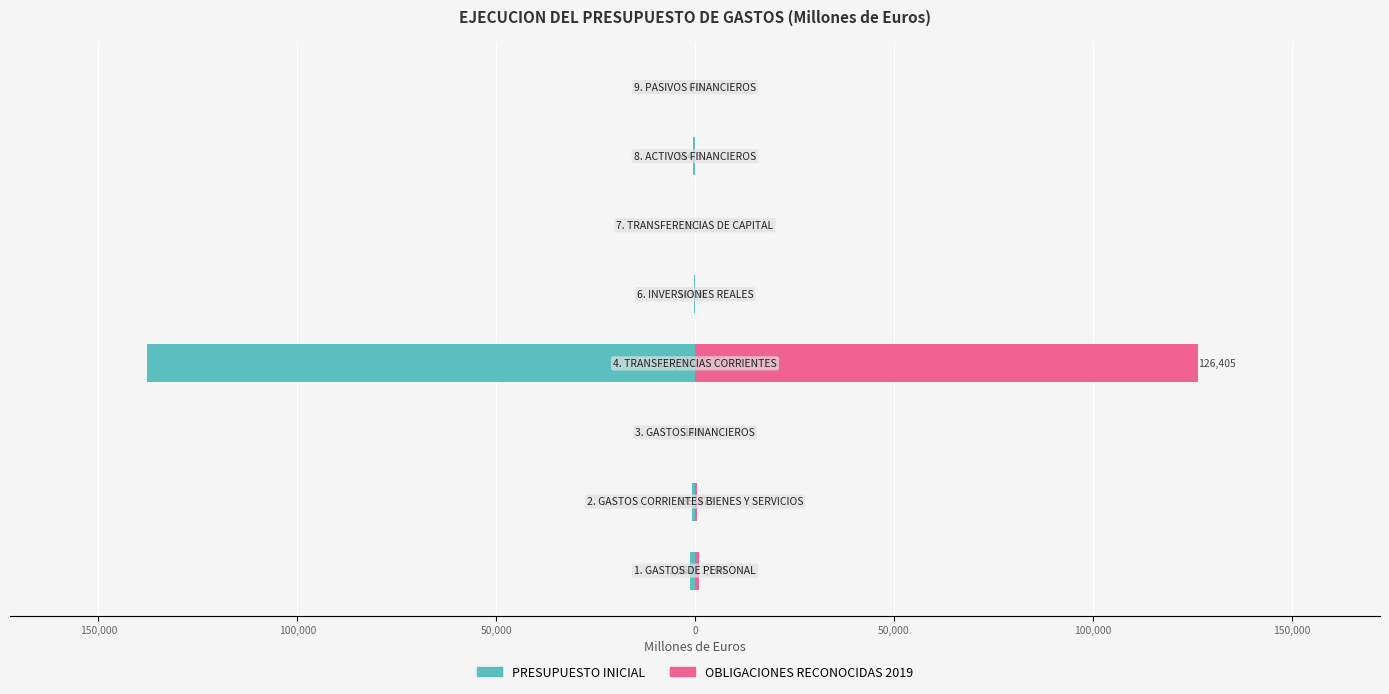

How many positive values does the OBLIGACIONES RECONOCIDAS 2019 series have?

7